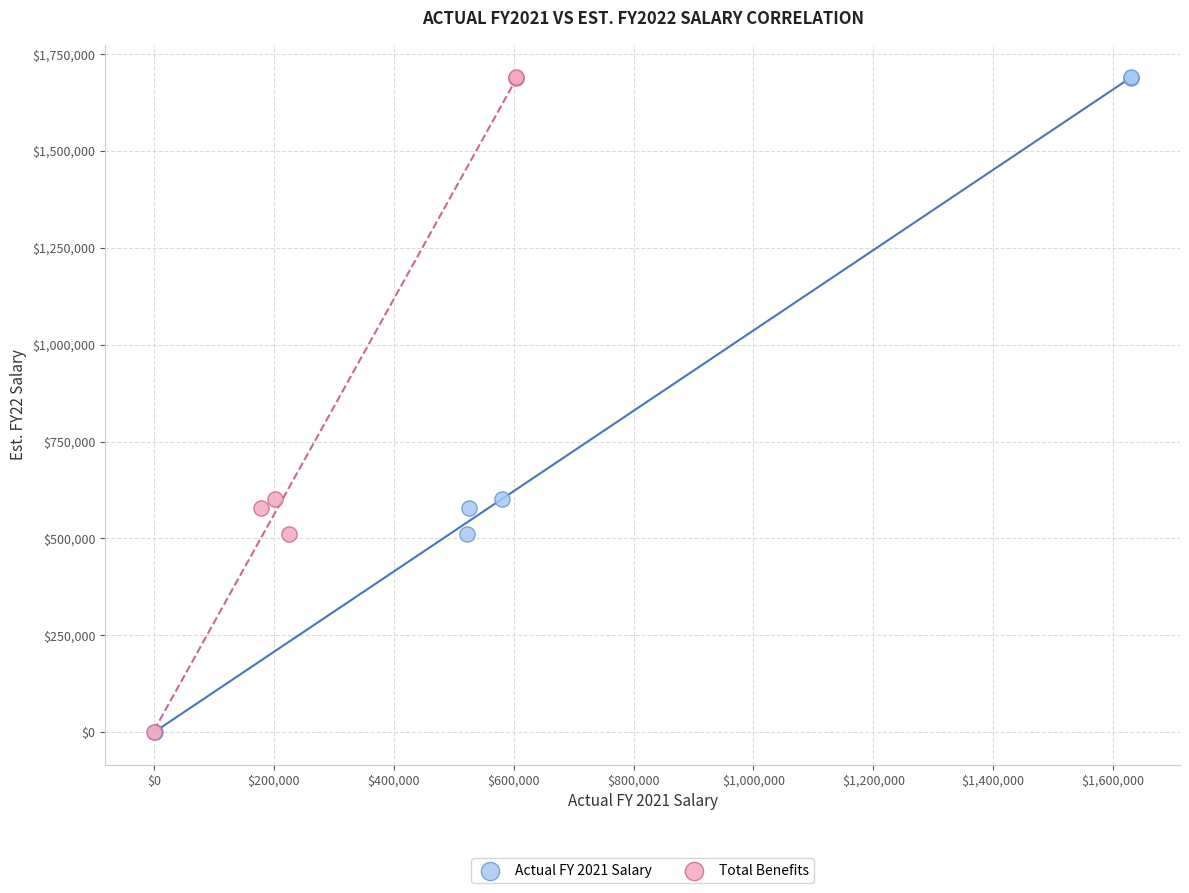

What are all the series names shown in the legend?

Actual FY 2021 Salary, Total Benefits